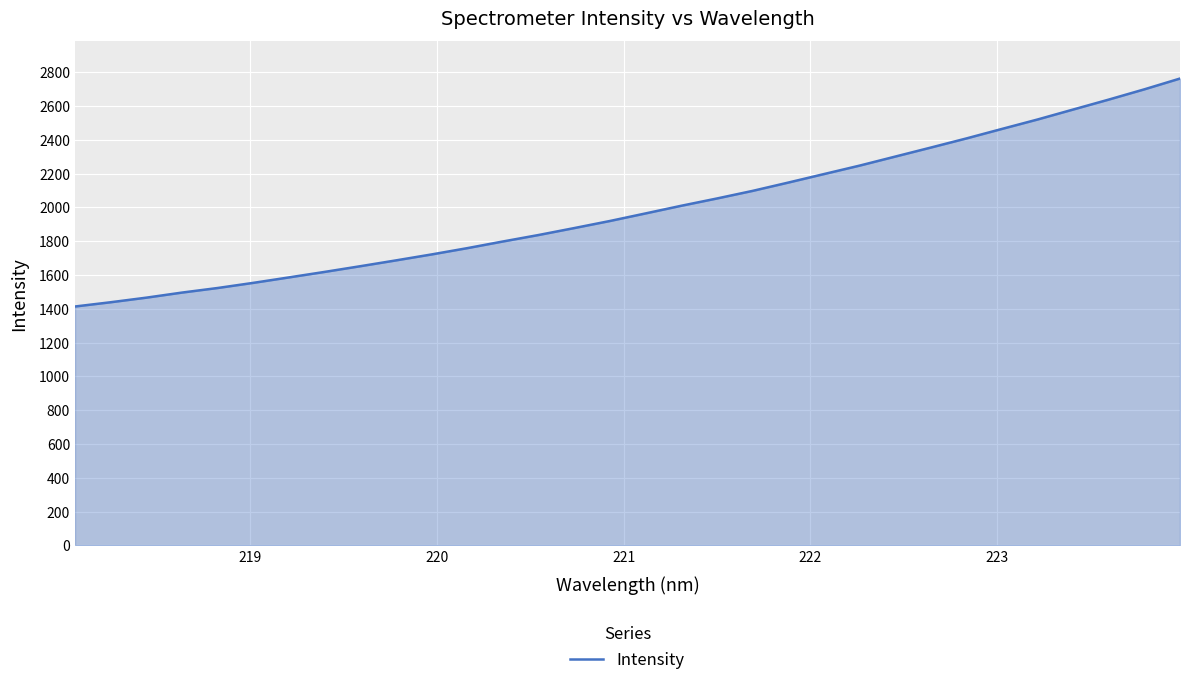

What is the smallest value displayed?

1414.0